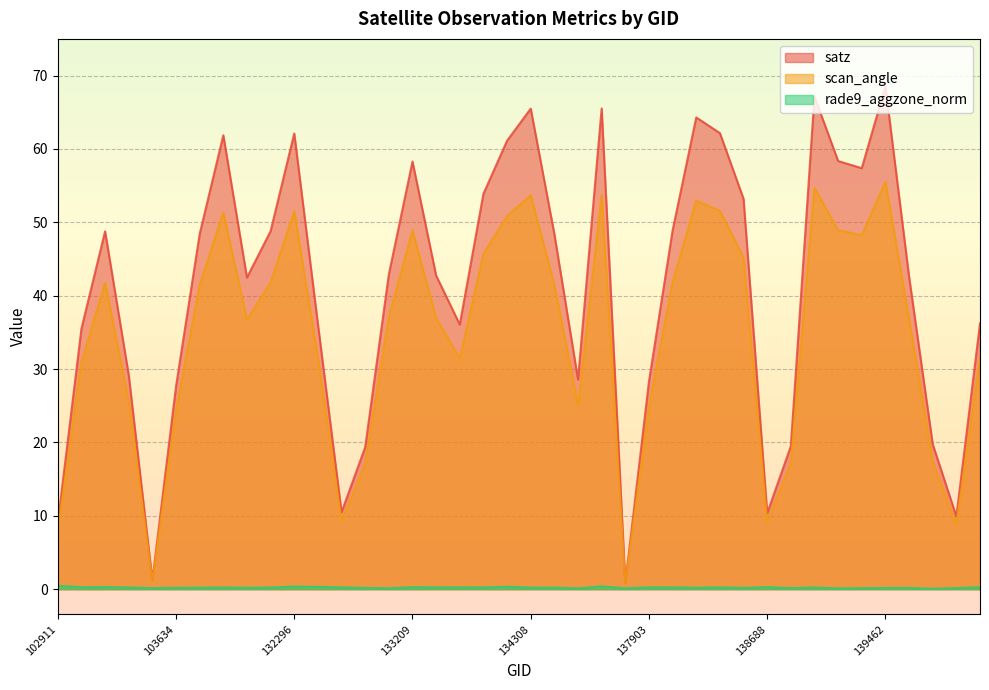

The value of scan_angle at 139094 is 89.6. True or false?

False